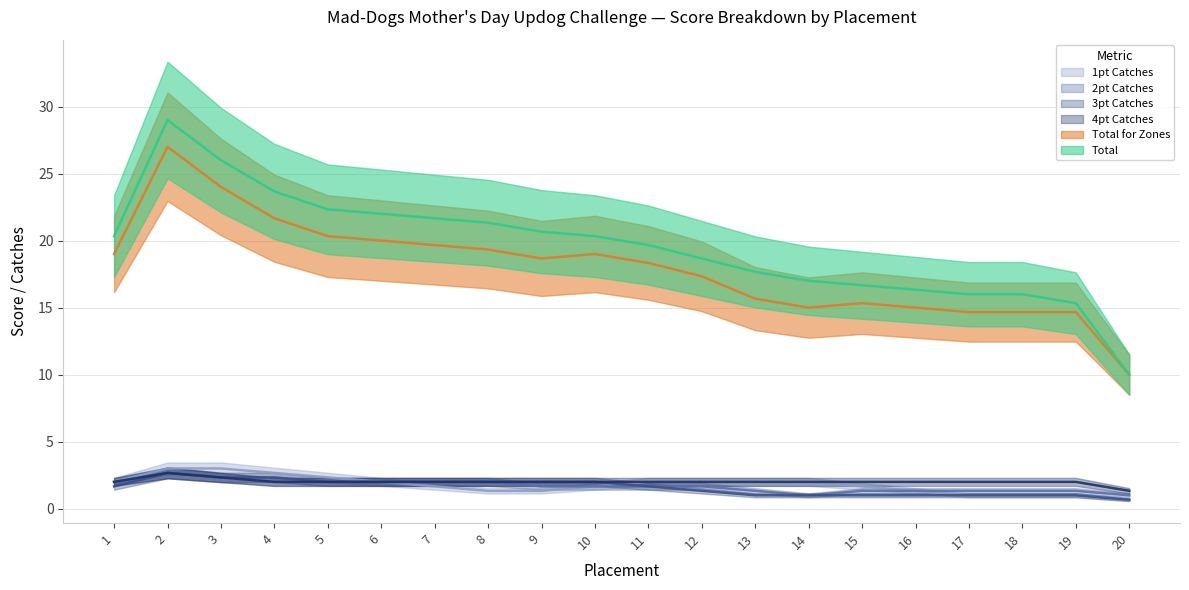

Does the chart display data point markers on the line(s)?

No